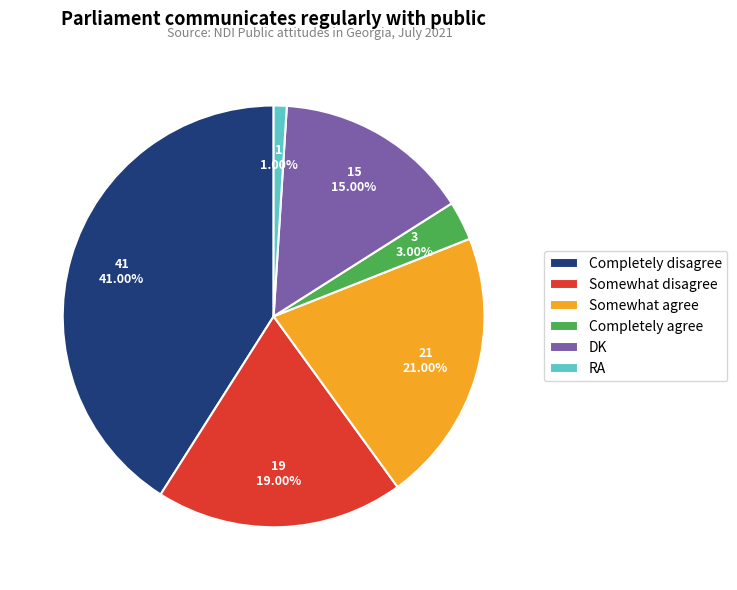

Is it true that Somewhat disagree is 7% of the pie?

False